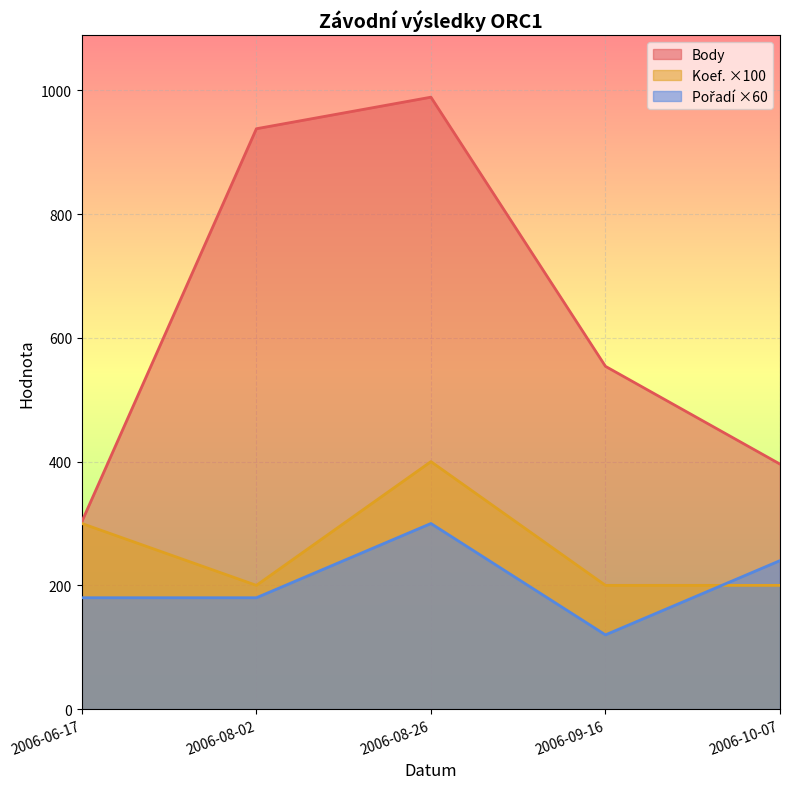

True or false: Pořadí and Body cross at least once.

False